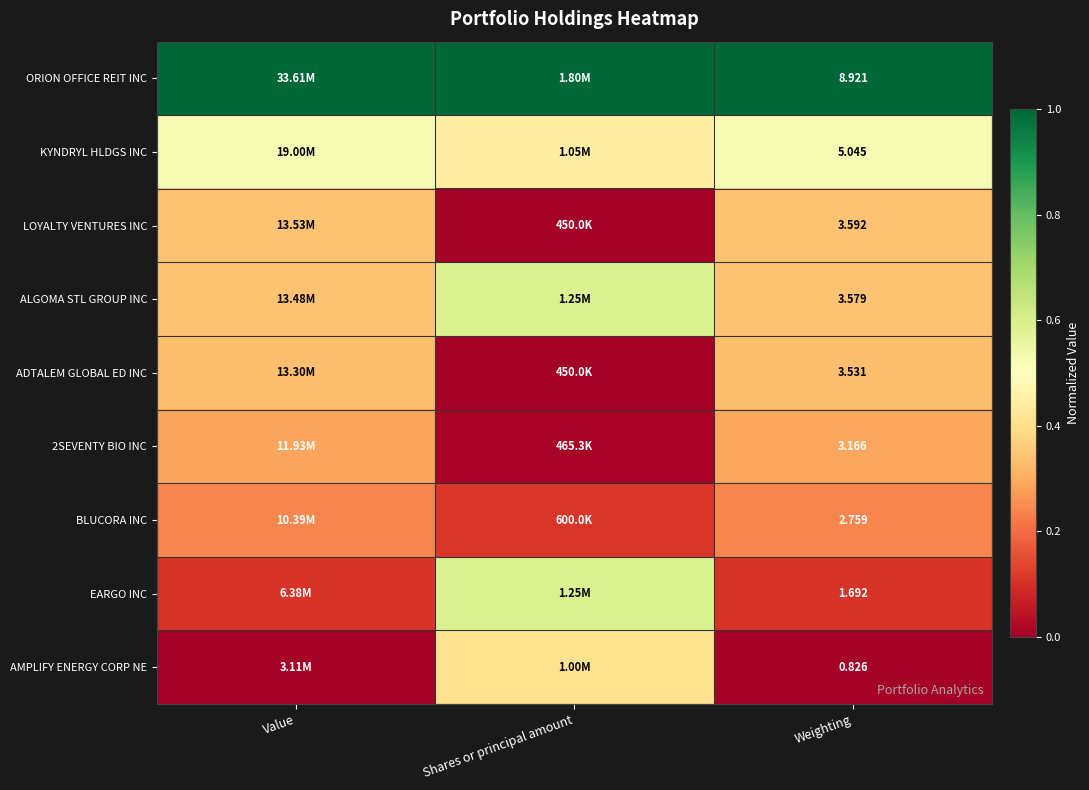

At Value, list the series in order from smallest to largest.

AMPLIFY ENERGY CORP NE, EARGO INC, BLUCORA INC, 2SEVENTY BIO INC, ADTALEM GLOBAL ED INC, ALGOMA STL GROUP INC, LOYALTY VENTURES INC, KYNDRYL HLDGS INC, ORION OFFICE REIT INC